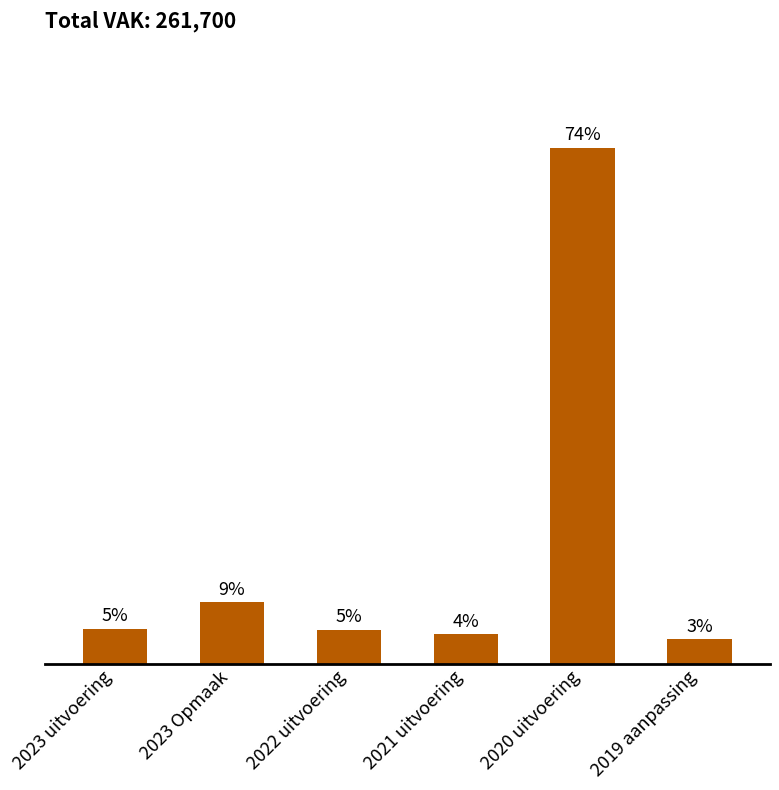

Are the bars horizontal?

No